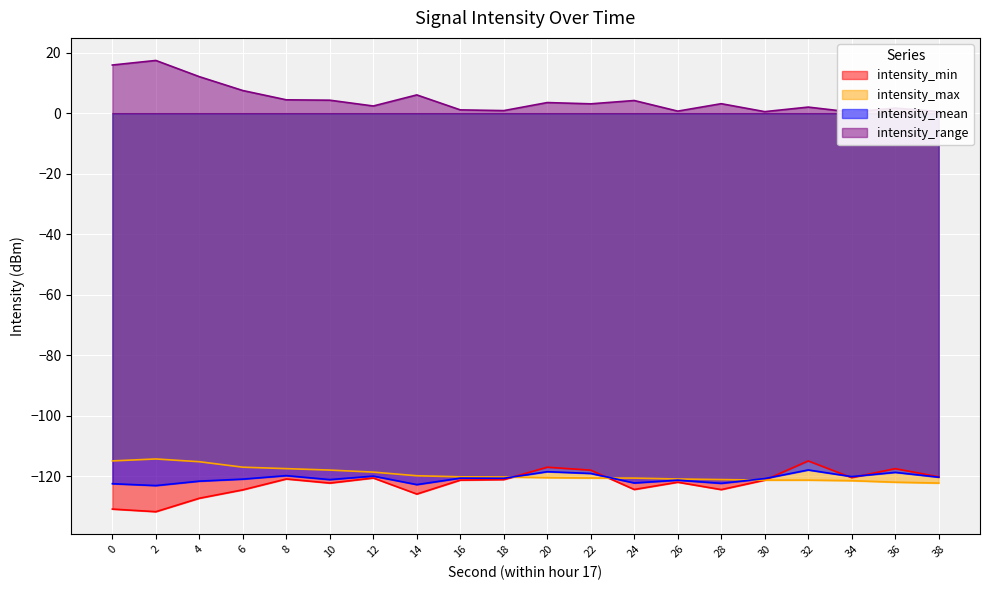

What are all the series names shown in the legend?

intensity_min, intensity_max, intensity_mean, intensity_range